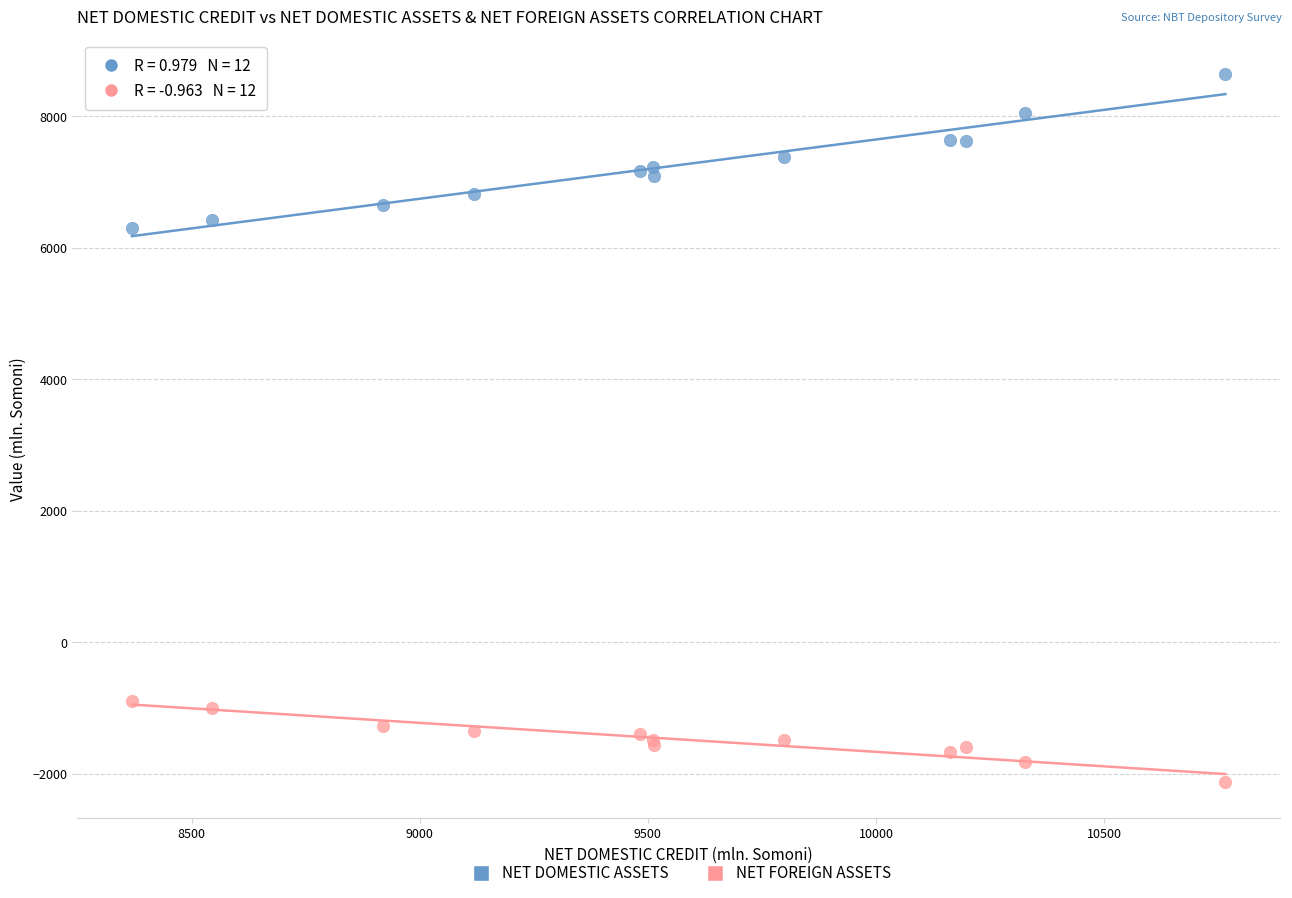

What is the X range (max minus min) for the scatter plot?

2396.3